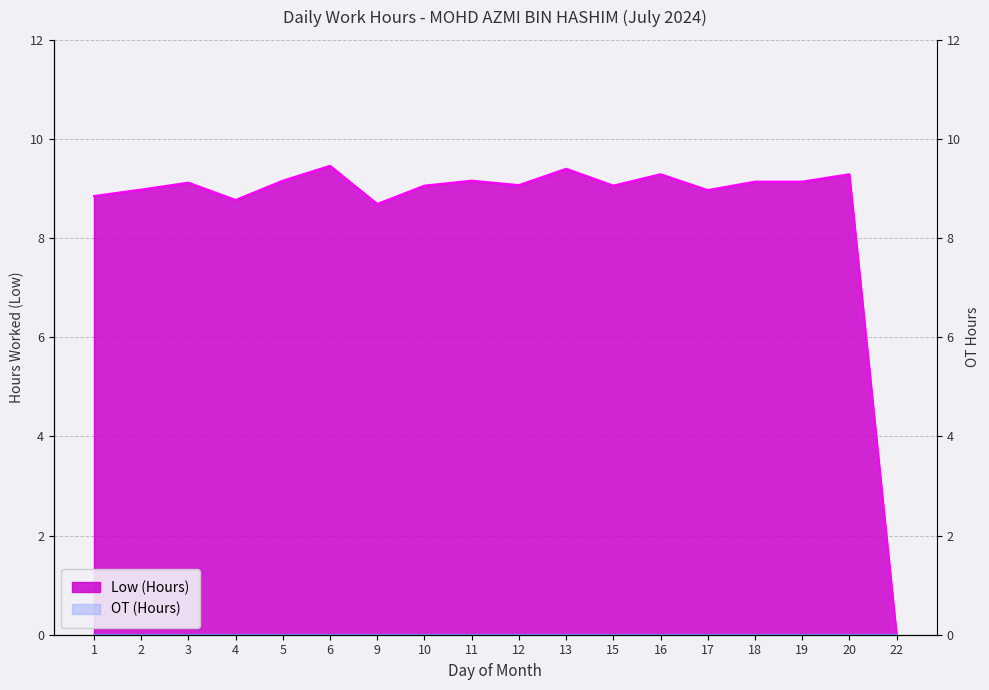

Reading left to right, list all the values displayed in this chart.

8.8	9.0	9.1	8.8	9.2	9.5	8.7	9.1	9.2	9.1	9.4	9.1	9.3	9.0	9.1	9.1	9.3	0.0